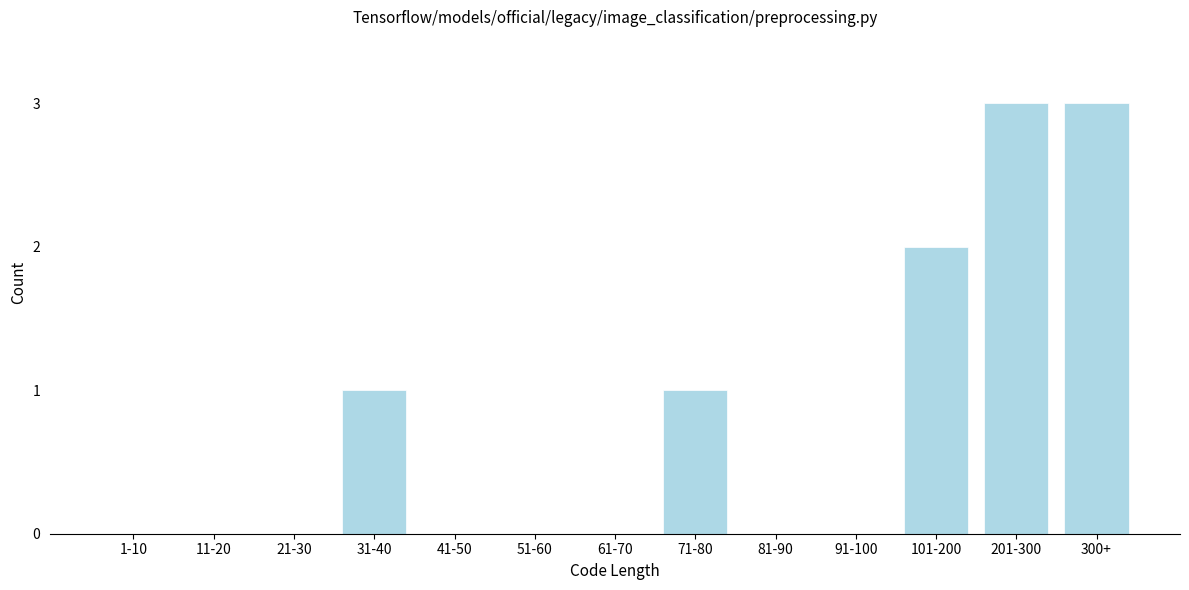

Reading left to right, transcribe all the data shown in this chart.

1-10=0	11-20=0	21-30=0	31-40=1	41-50=0	51-60=0	61-70=0	71-80=1	81-90=0	91-100=0	101-200=2	201-300=3	300+=3